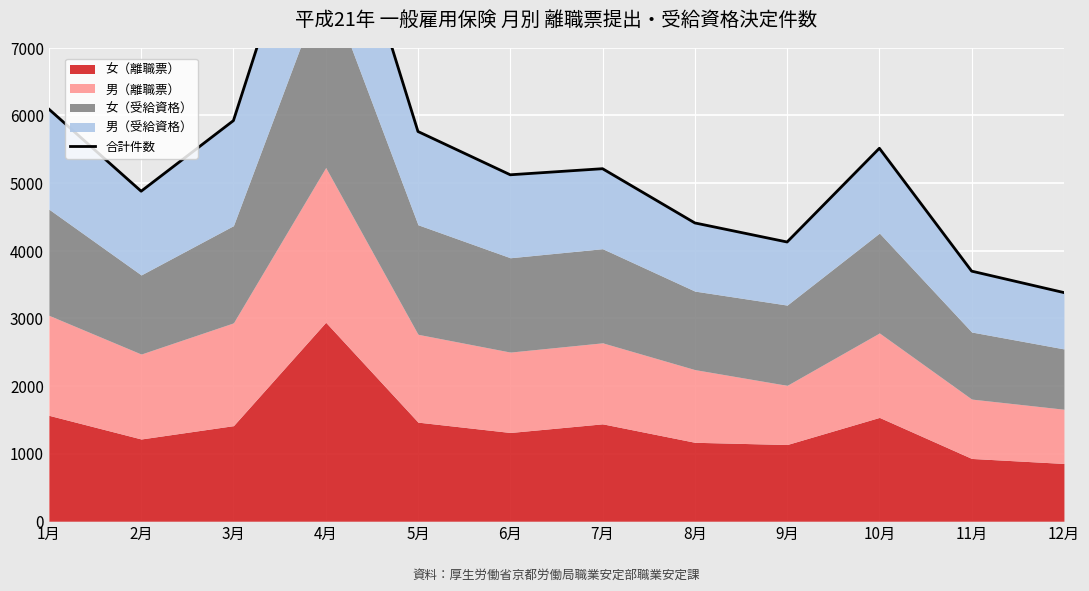

How many data points does each series have?

12